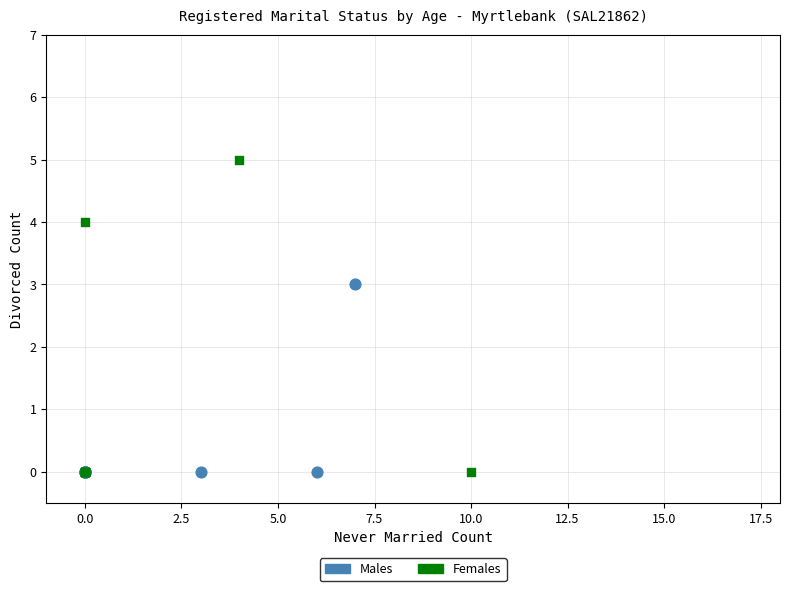

Which series has the largest Y range (max minus min)?

Females